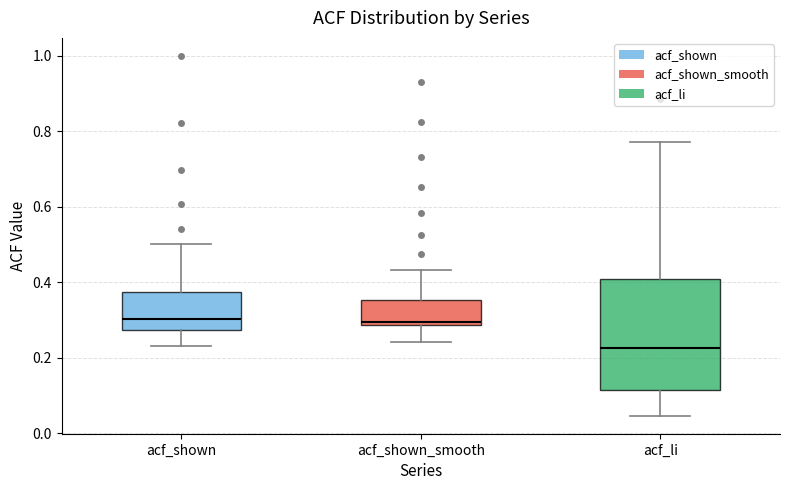

Reading left to right, transcribe this box plot: for each box, give where its median line is, the range the box spans, and where its two whiskers end, as read against the y-axis. The values are not printed on the chart, so give them approximately, as read against the axis.

acf_shown: median 0.30, box 0.28 to 0.38, whiskers 0.24 to 0.50
acf_shown_smooth: median 0.30, box 0.28 to 0.36, whiskers 0.24 to 0.44
acf_li: median 0.22, box 0.12 to 0.42, whiskers 0.04 to 0.78